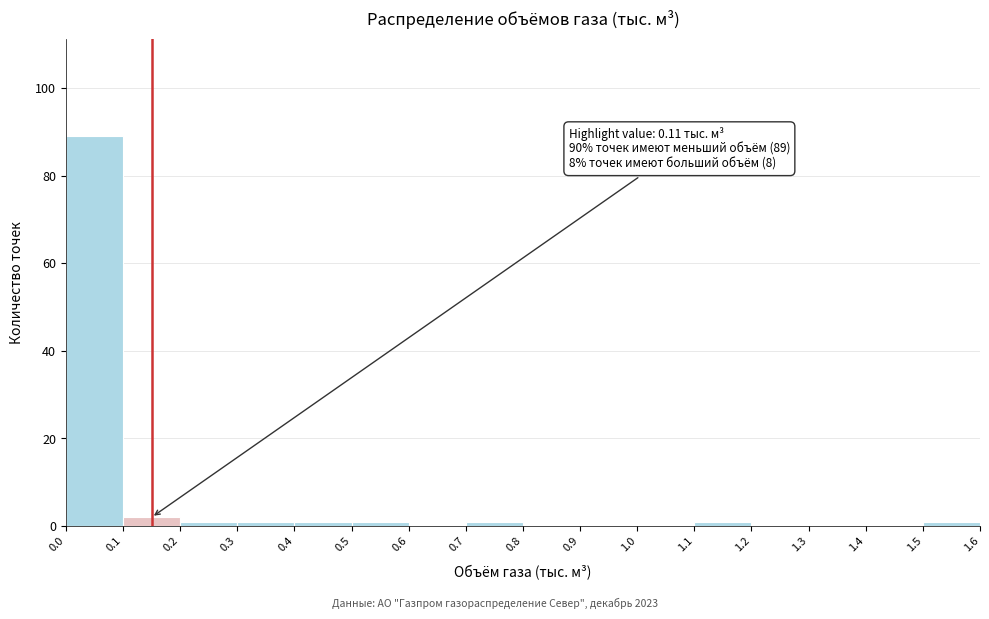

Which range on the x-axis has the tallest bar?

0.0 to 0.1